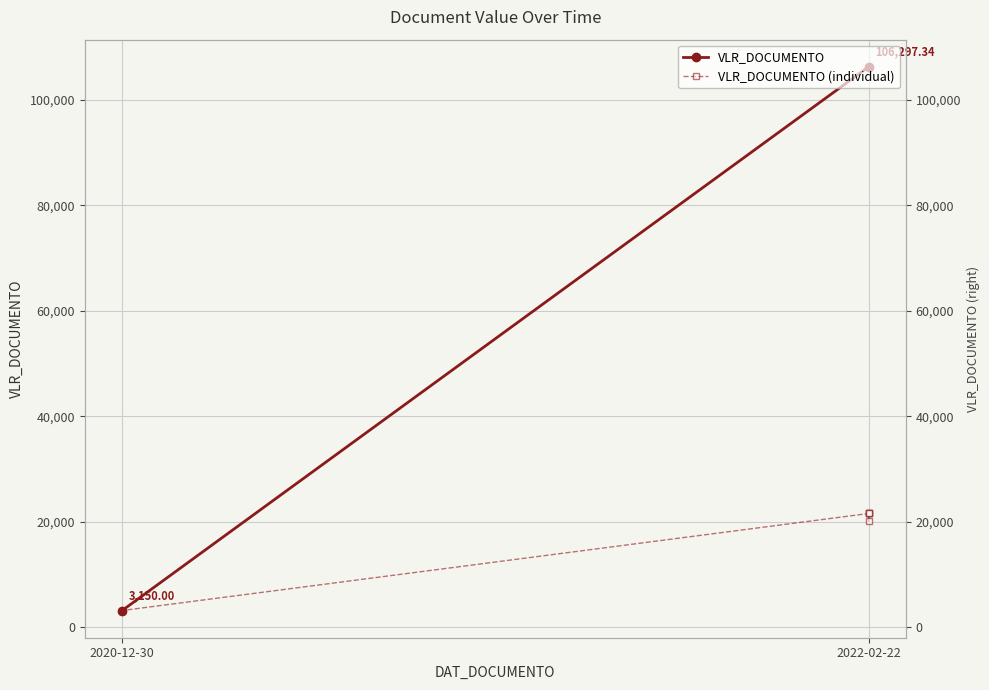

List the labels in order of value, largest first.

2022-02-22, 2022-02-22, 2022-02-22, 2022-02-22, 2022-02-22, 2020-12-30